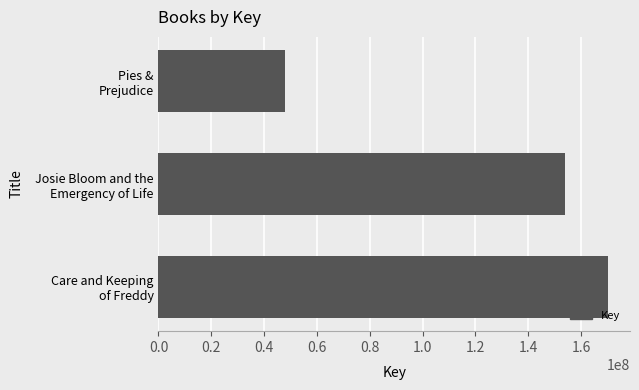

Reading bottom to top, extract all data points from this chart.

169996900	153705964	47926941